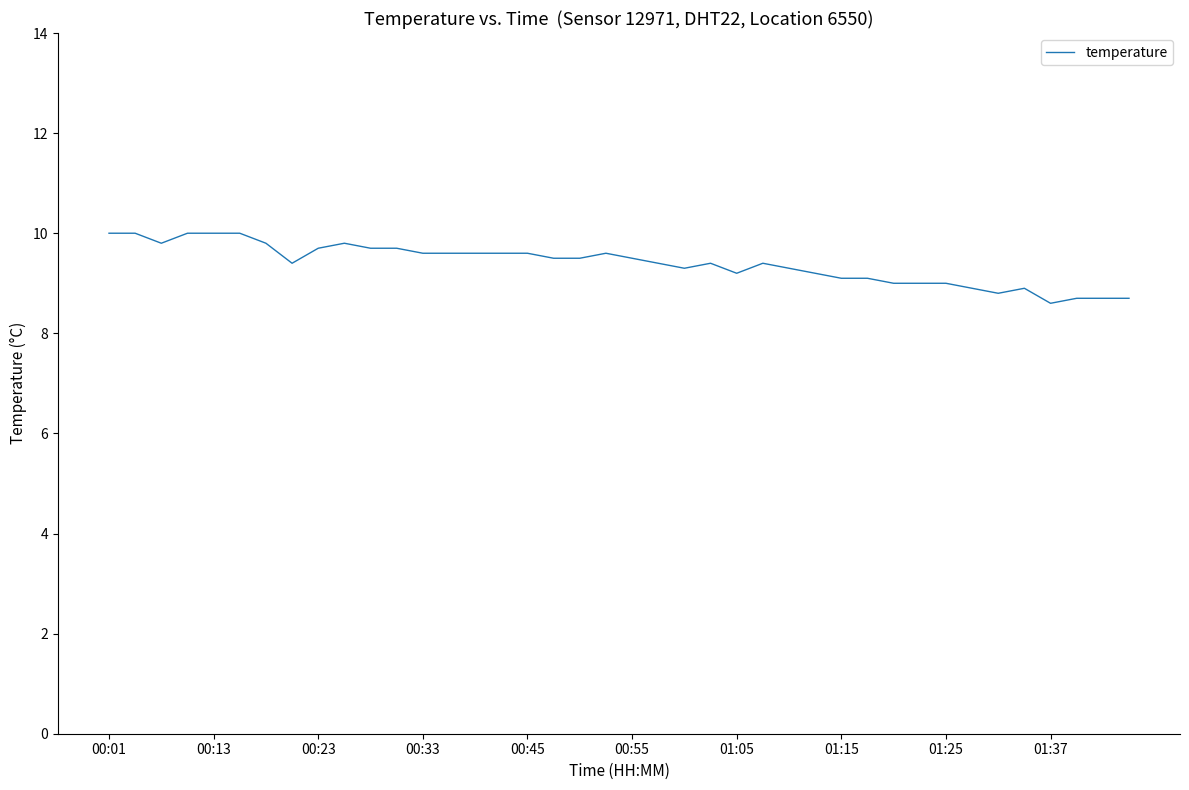

What is the greatest value displayed?

10.0